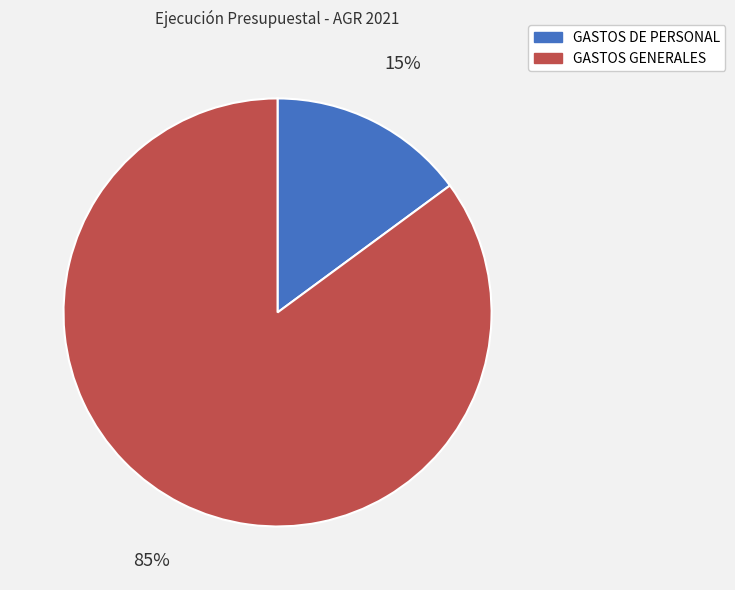

Which slice is the largest?

GASTOS GENERALES